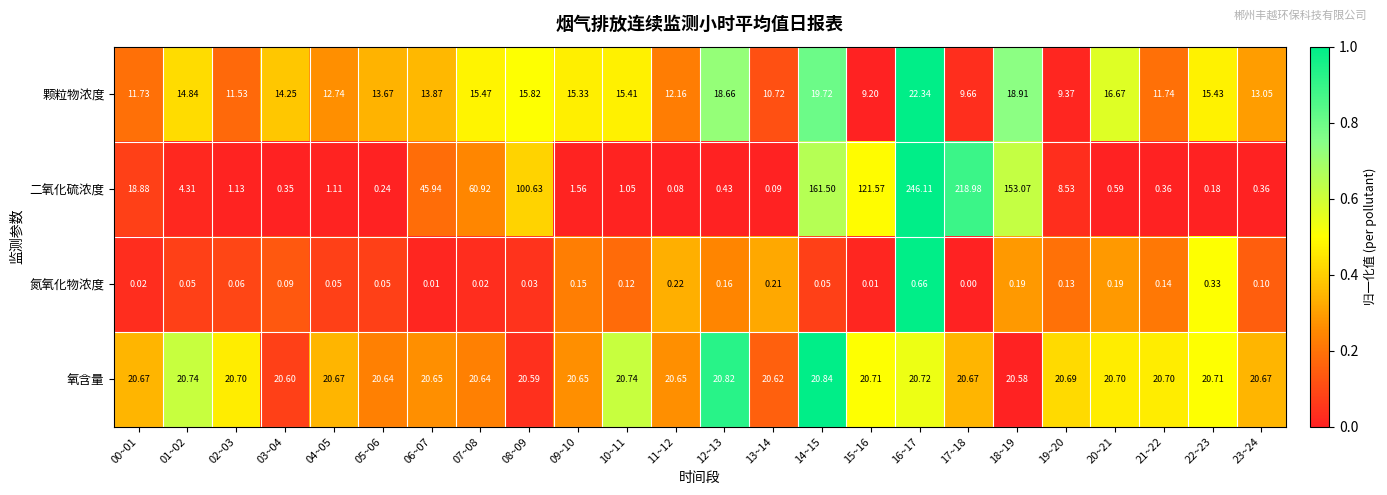

Which series has the largest total across all categories?

二氧化硫浓度